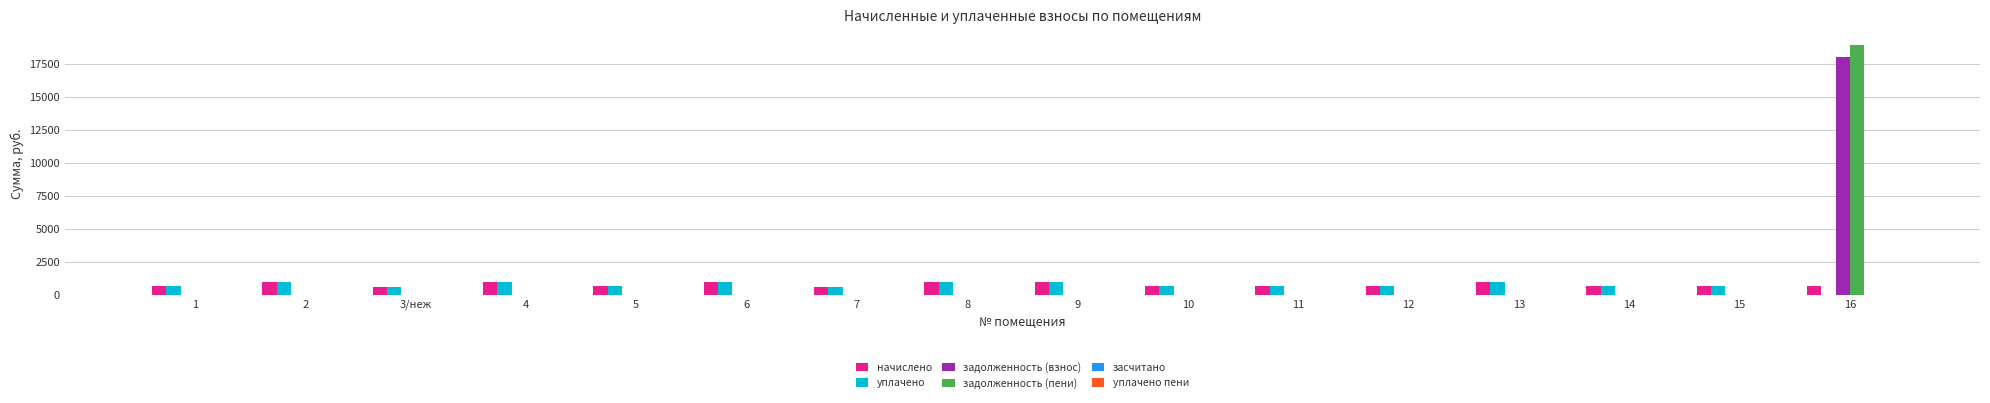

What is the maximum value for задолженность (пени)?

18959.5